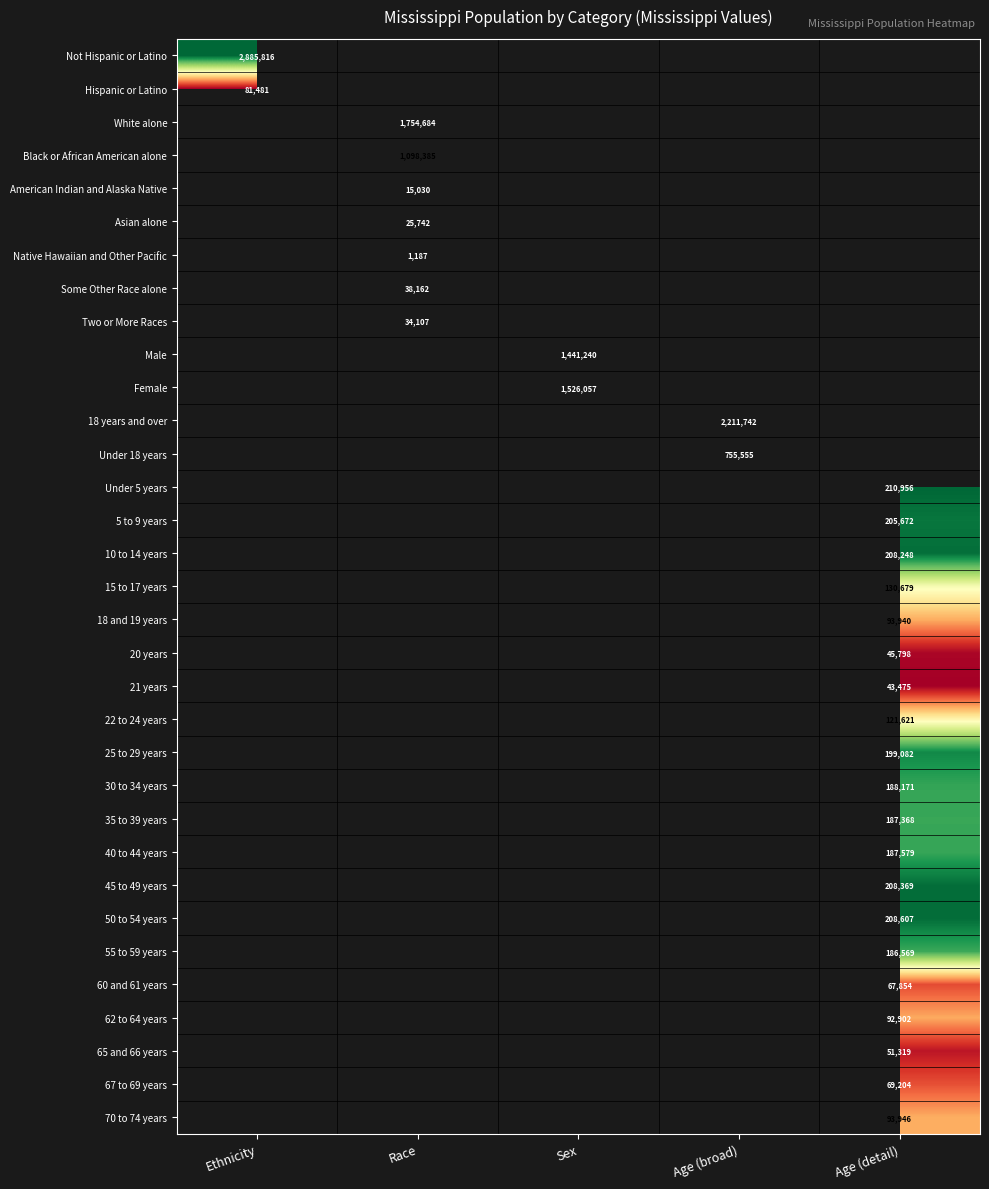

Is it true that Hispanic or Latino equals 43740 at Ethnicity?

False